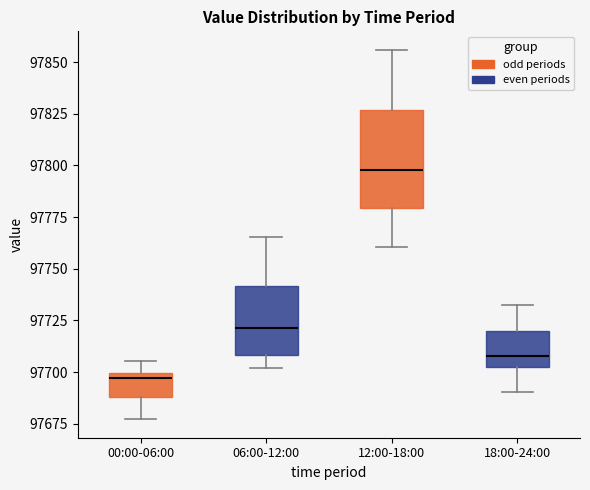

Which box's median line is the lowest?

00:00-06:00